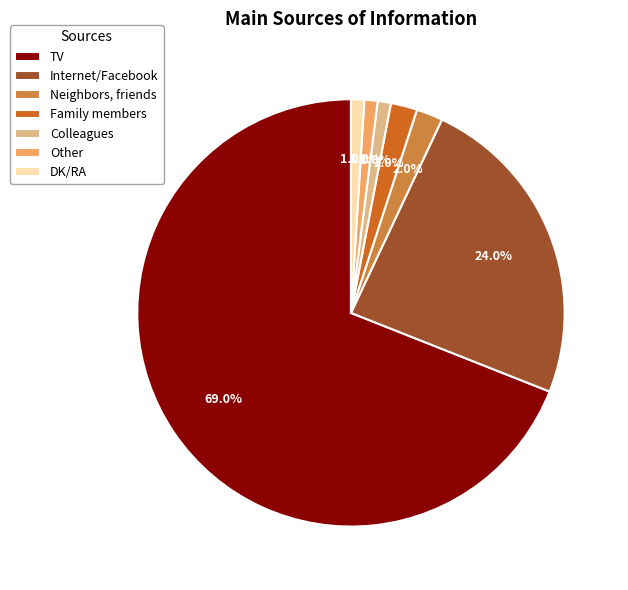

Approximately how many times larger is the value at Colleagues compared to Other?

1.0